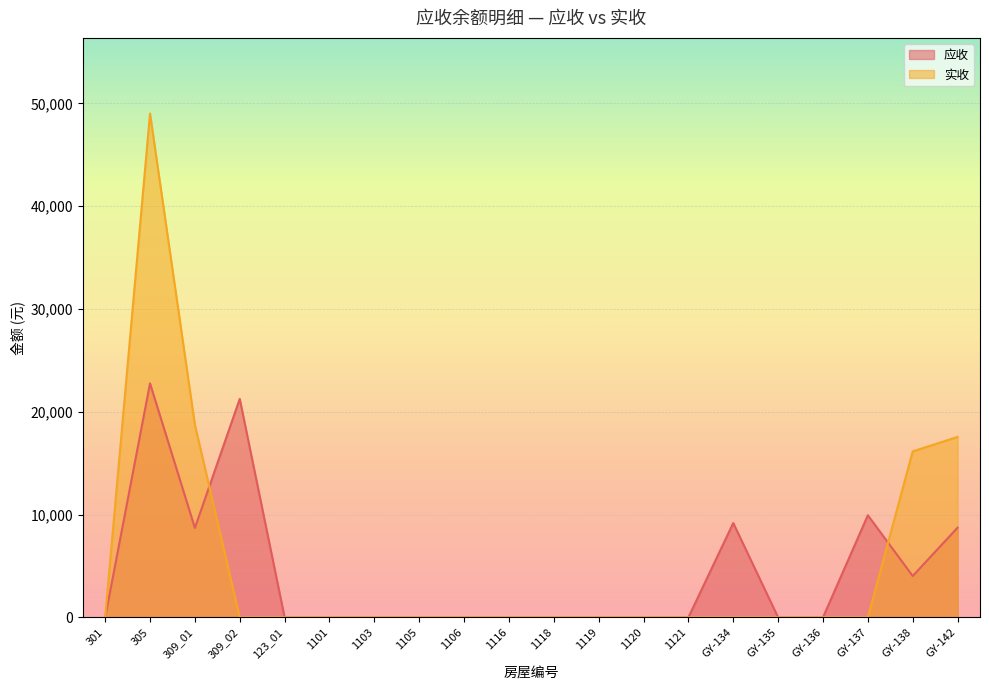

What is the label of the 11th point from the right?

1116